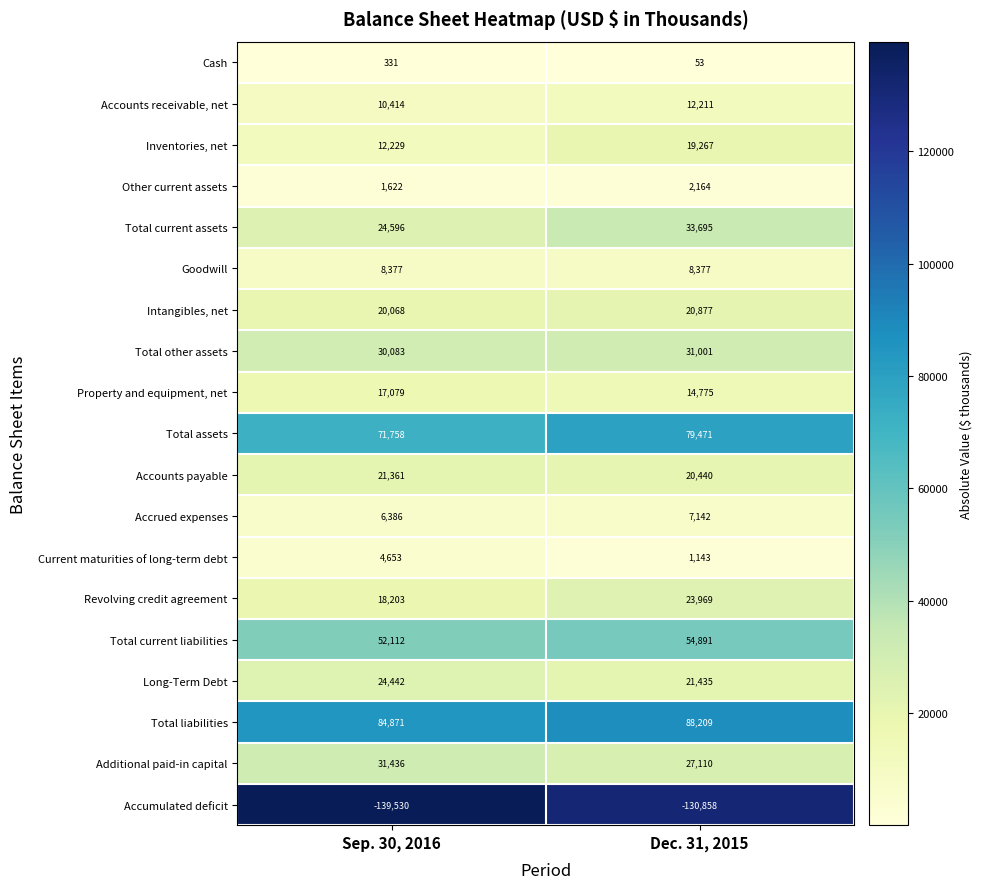

Between Sep. 30, 2016 and Dec. 31, 2015, which series saw the biggest shift?

Total current assets